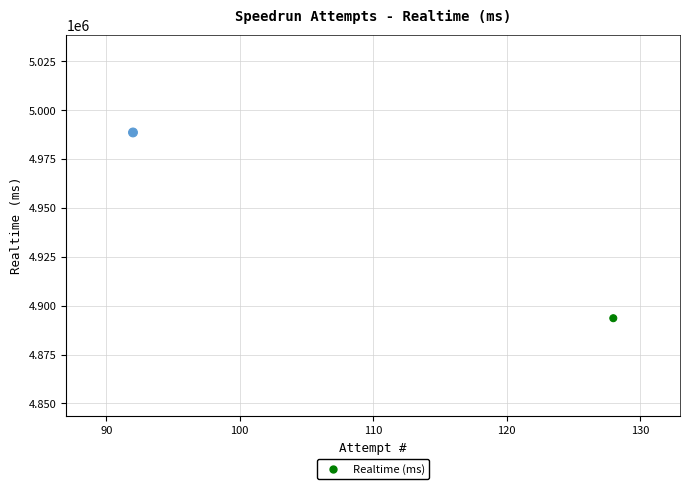

What is the average X value?

110